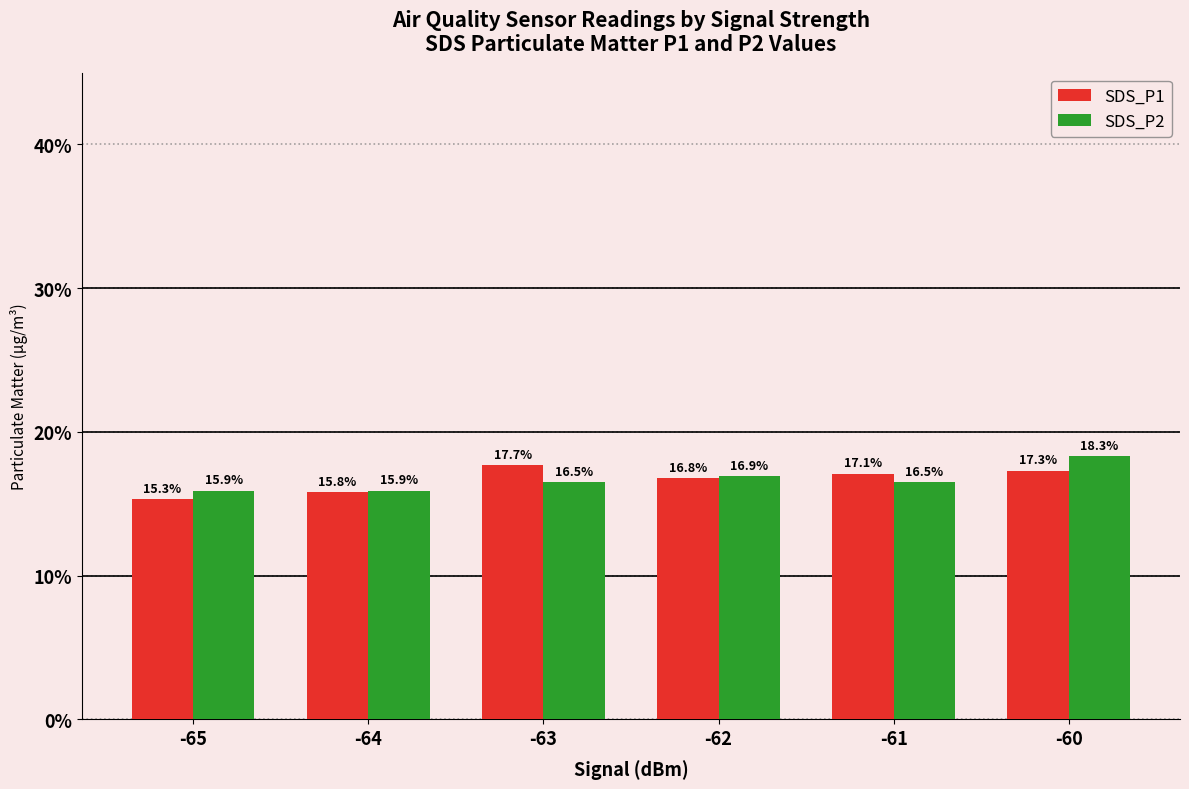

Reading right to left, what are all the values shown in this chart?

SDS_P1: 17.3	17.1	16.8	17.7	15.8	15.3
SDS_P2: 18.3	16.5	16.9	16.5	15.9	15.9